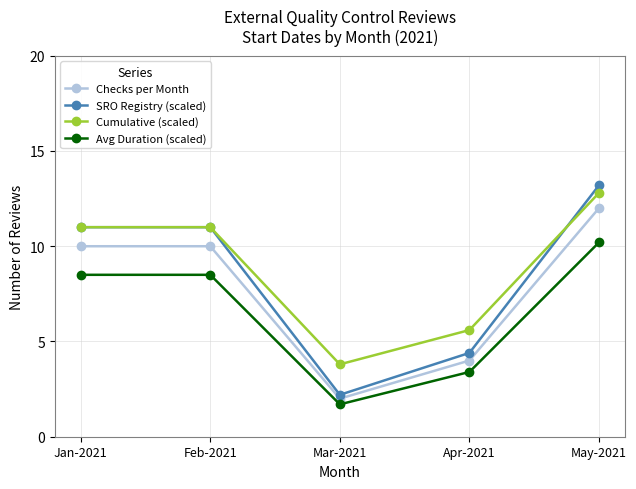

Count the number of data series in this chart.

4